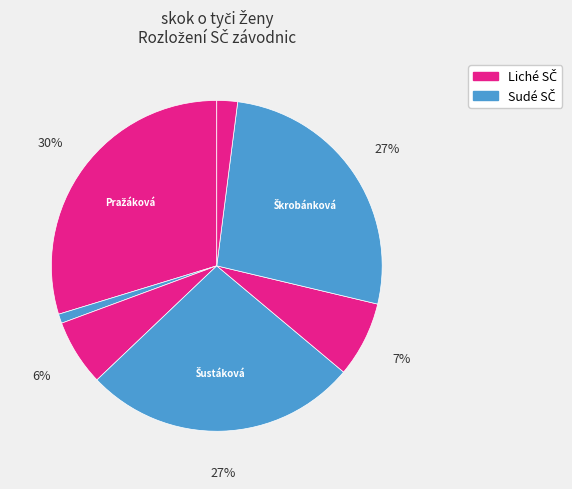

Count the number of slices in the pie.

7